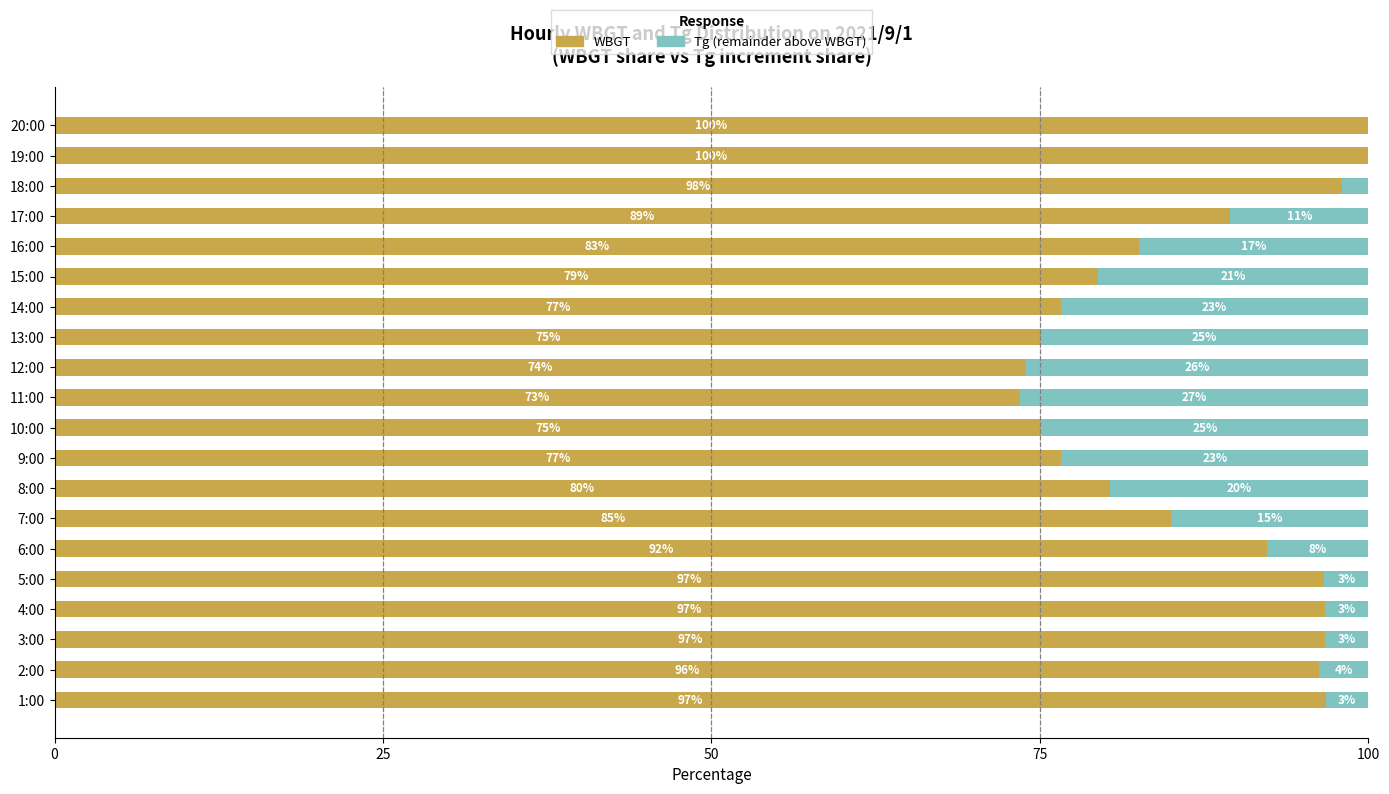

What is the total value across all series at 15:00?

100.0